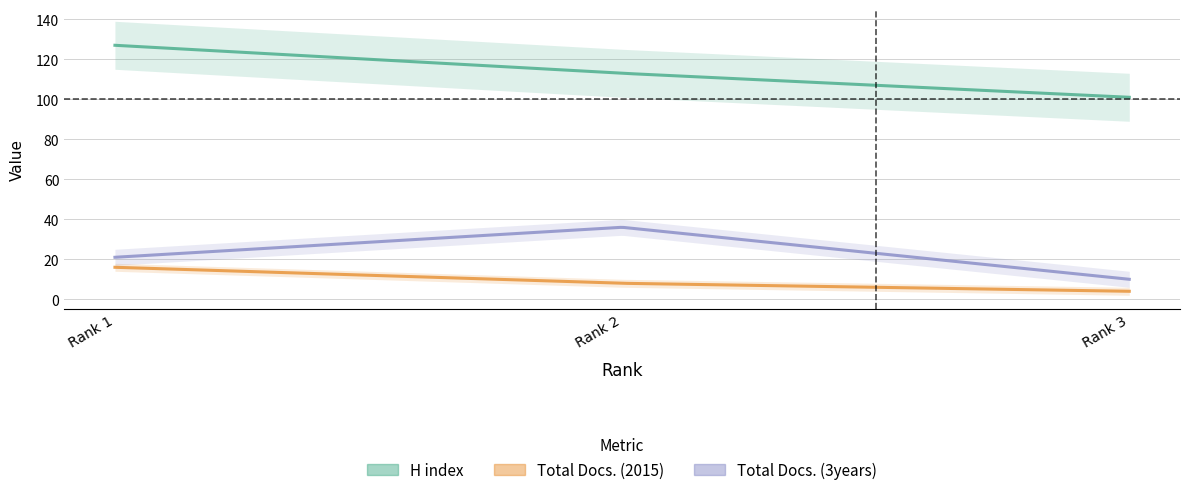

What is the sum of the H index values at Rank 3 and Rank 1?

228